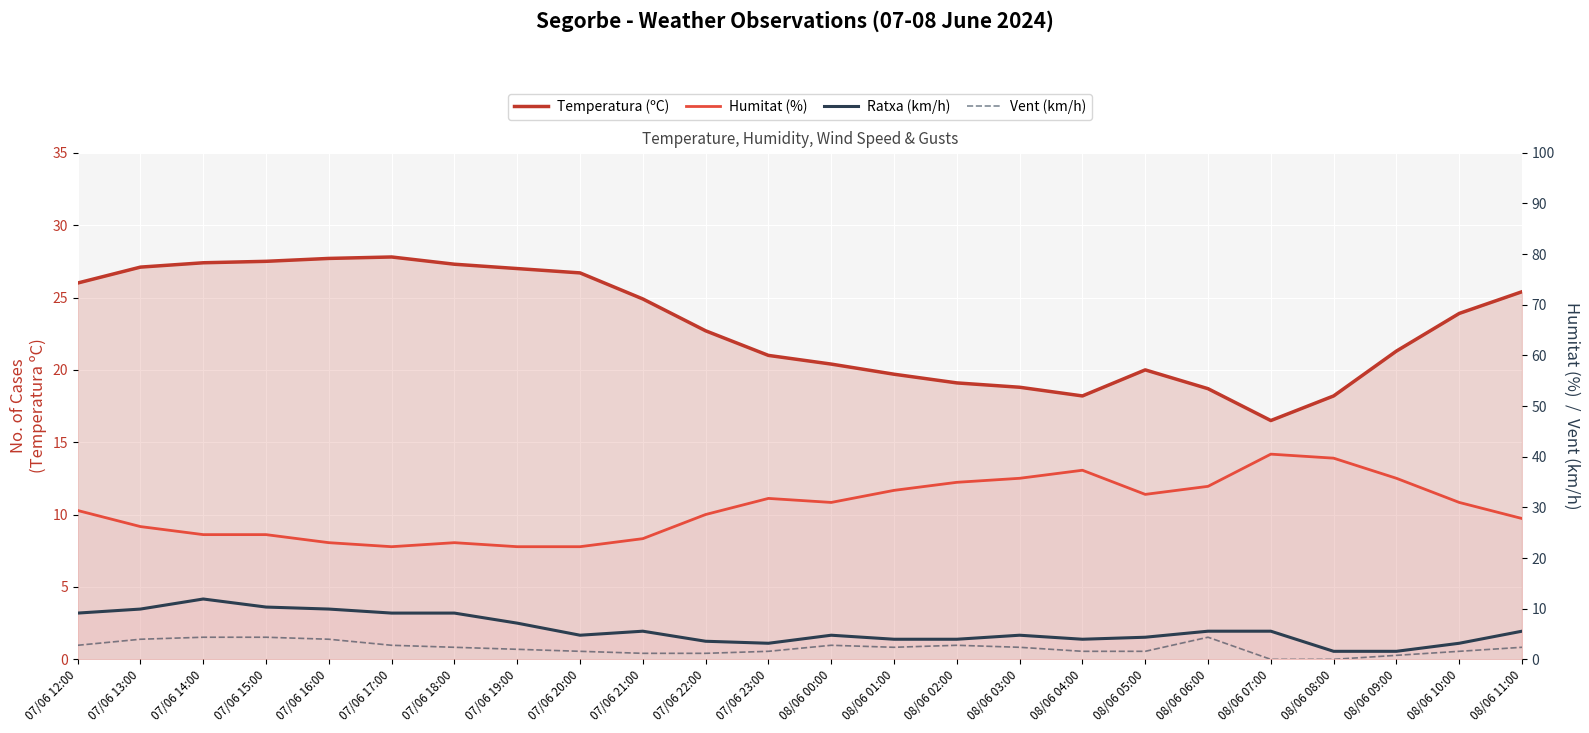

What position from the right is 07/06 17:00?

19